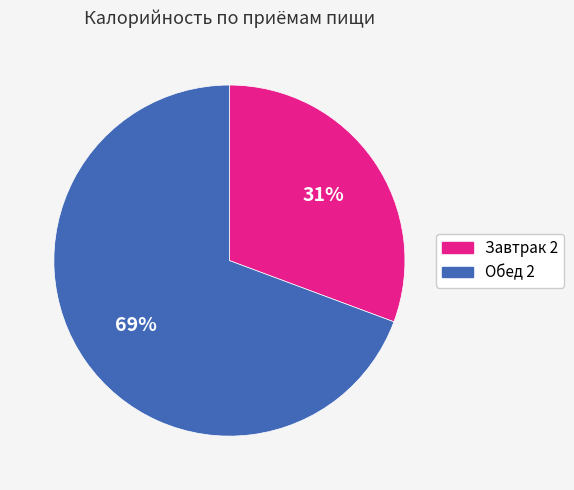

To the nearest percent, what portion does Обед 2 represent?

69%